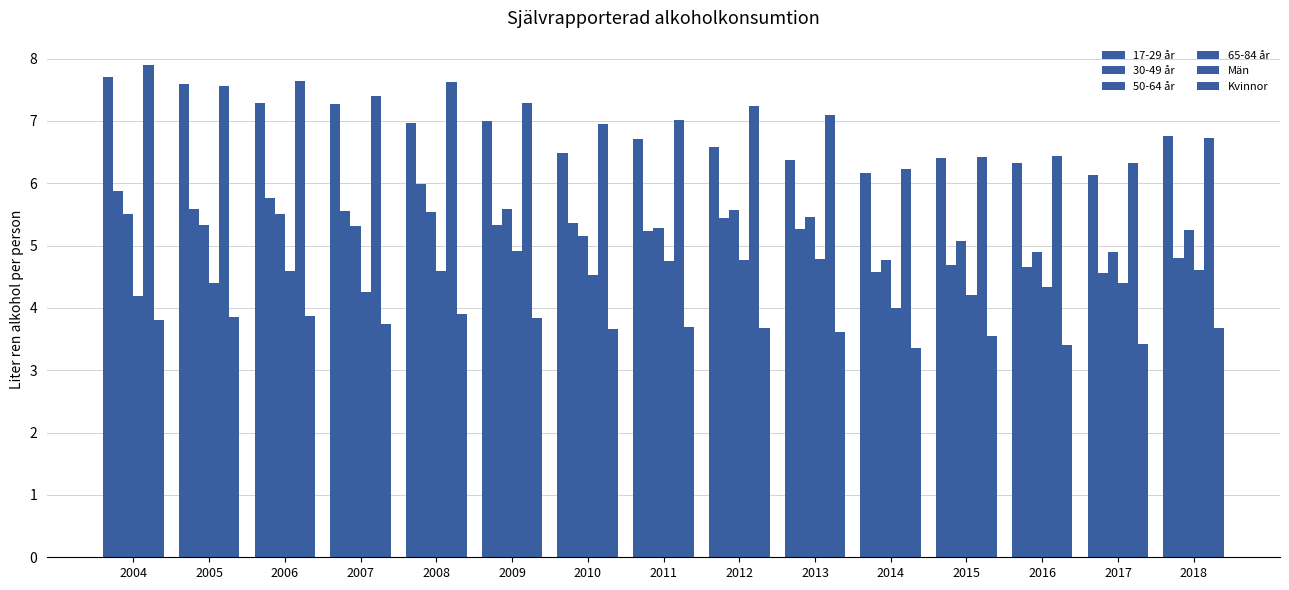

How many groups of bars are there?

15